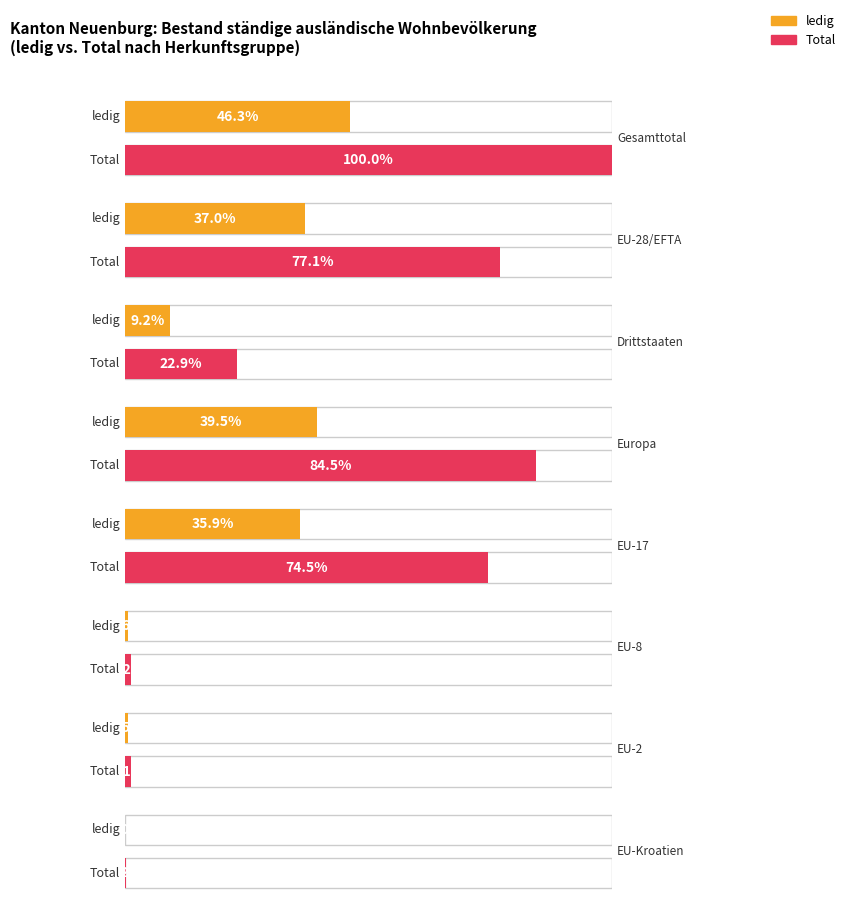

Which series has the largest total across all categories?

Total